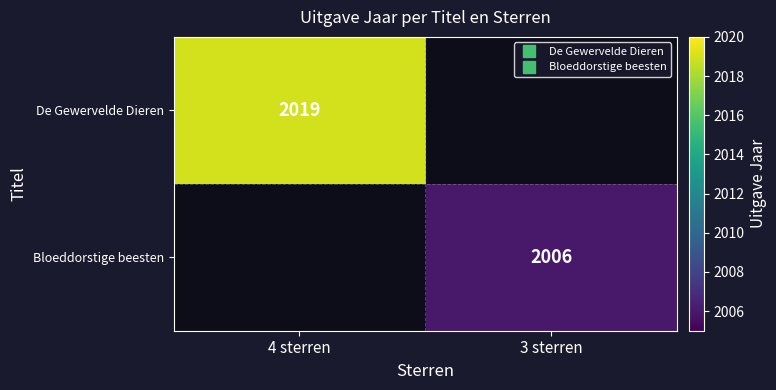

What is the smallest value displayed?

2006.0